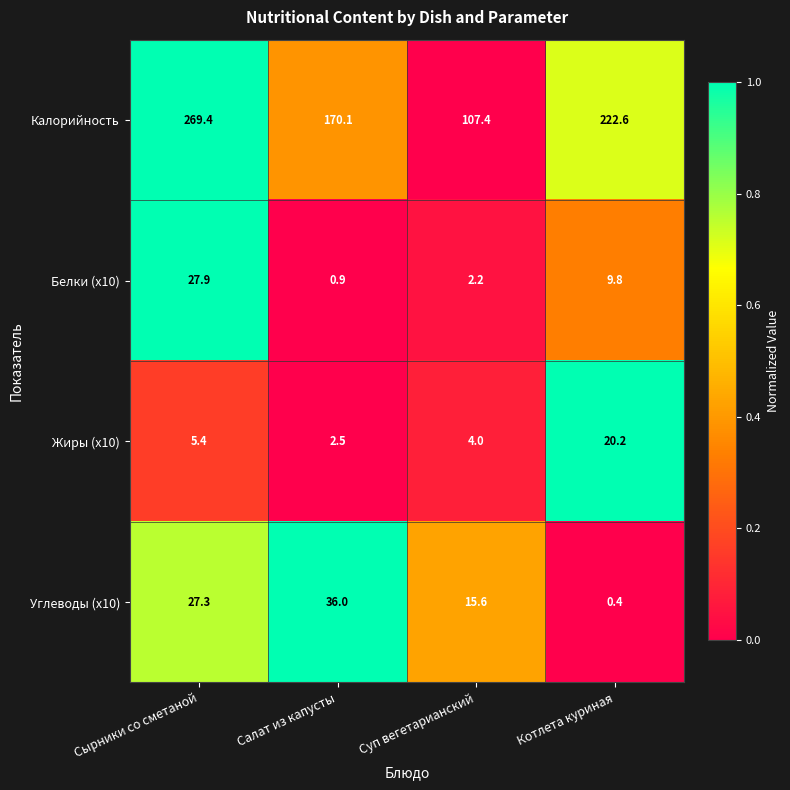

Is it true that Углеводы (x10) equals 39.7 at Сырники со сметаной?

False